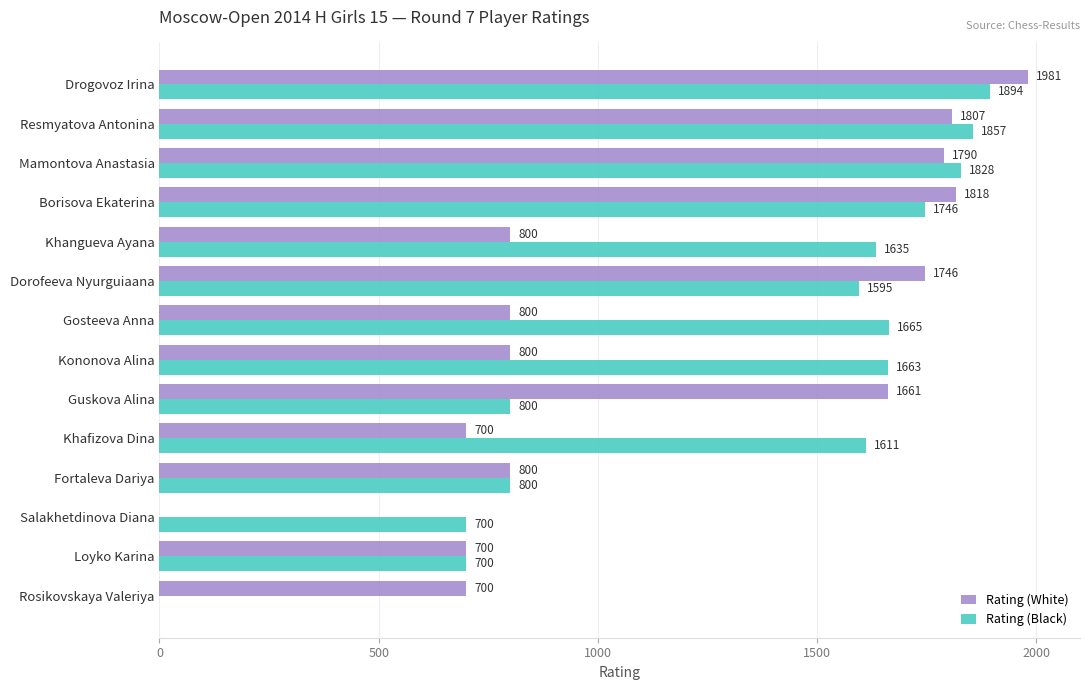

Which series has the widest spread of values?

Rating (White)